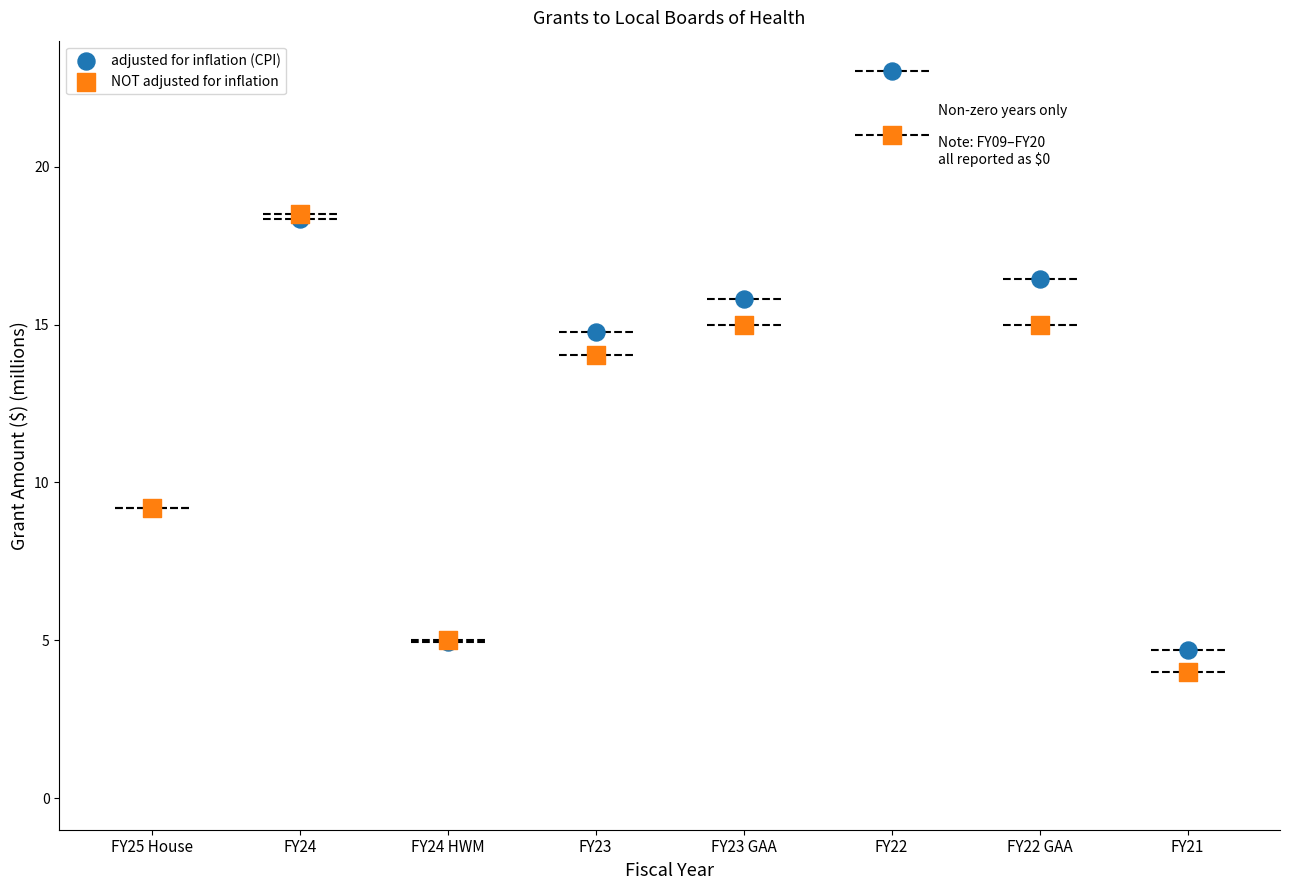

In the adjusted for inflation (CPI) series, what Y value is closest to 13?

14.8